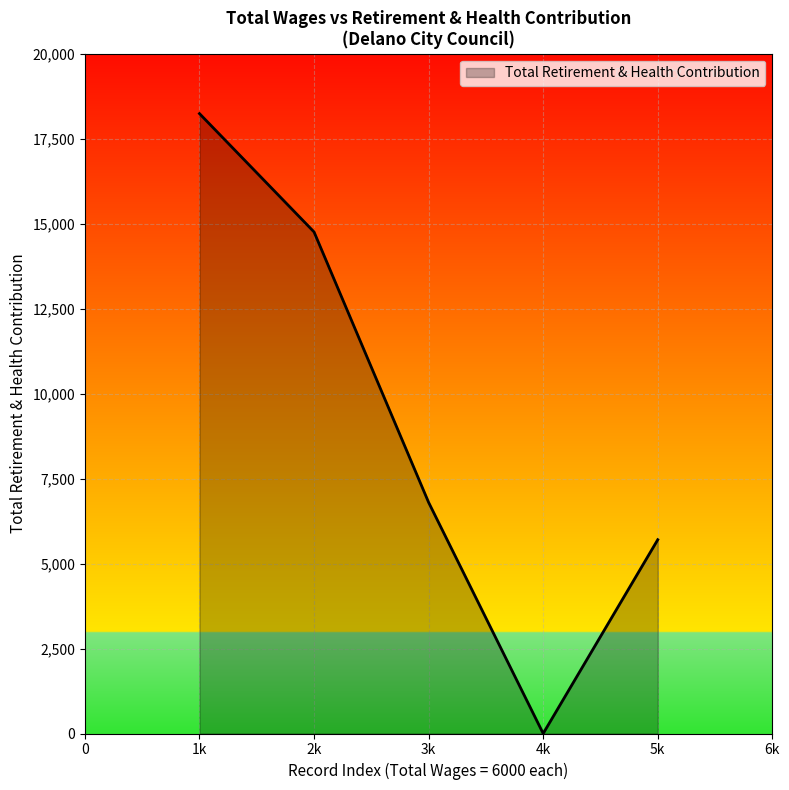

Where is the data nearest to the value 9119?

3k